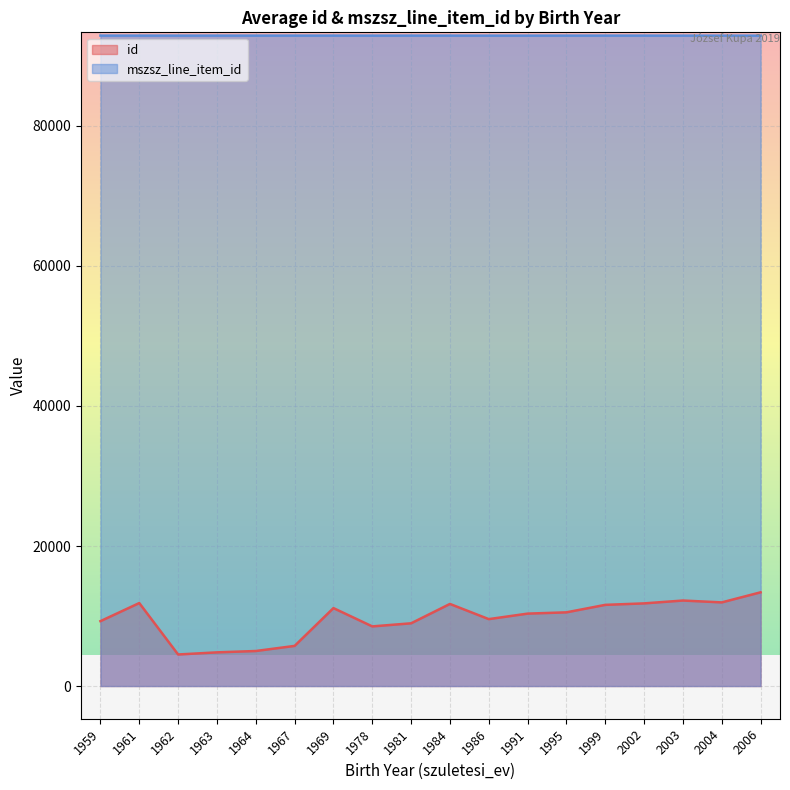

At 31, list the series in order from smallest to largest.

id, mszsz_line_item_id